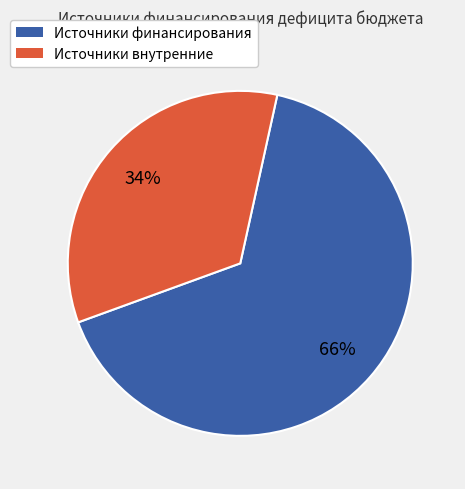

To the nearest percent, what is the difference between the largest and smallest slice percentages?

32%